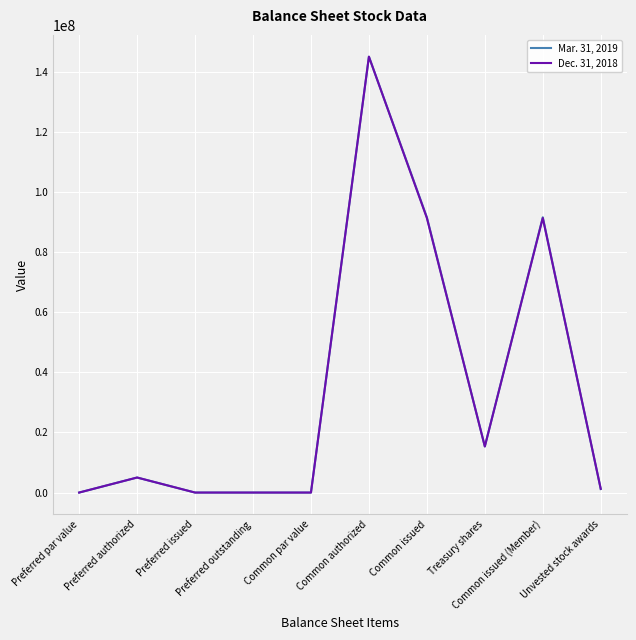

The Dec. 31, 2018 series shows 20189809.0 at Common issued (Member). True or false?

False